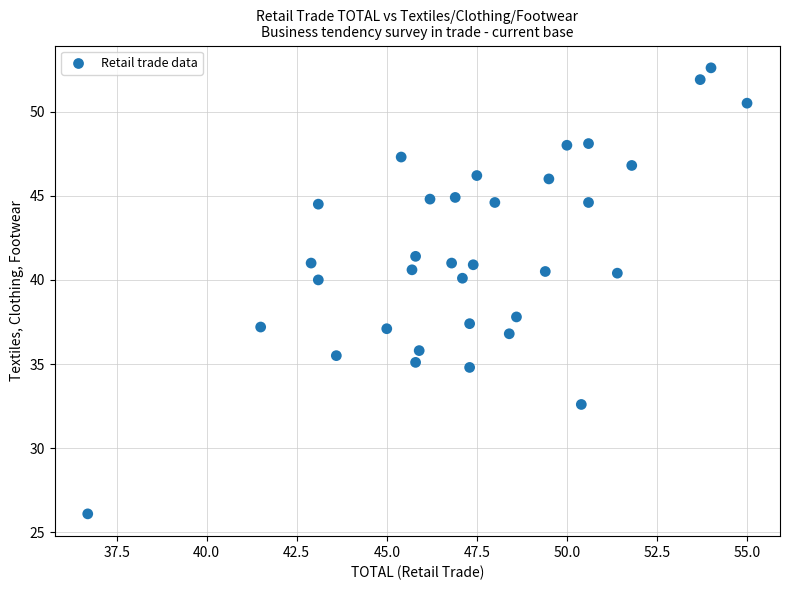

What is the range of Y values (max minus min)?

26.5